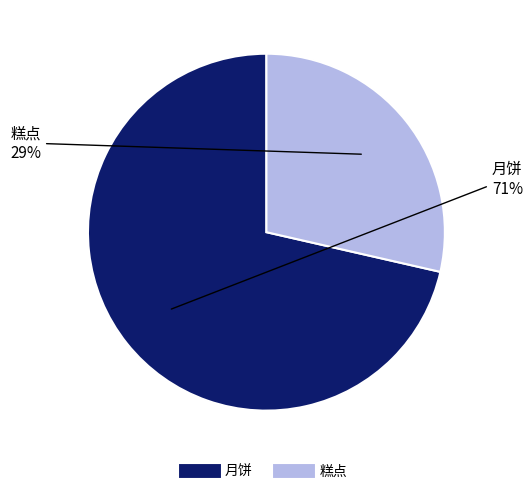

Rank the categories by value from lowest to highest.

糕点, 月饼